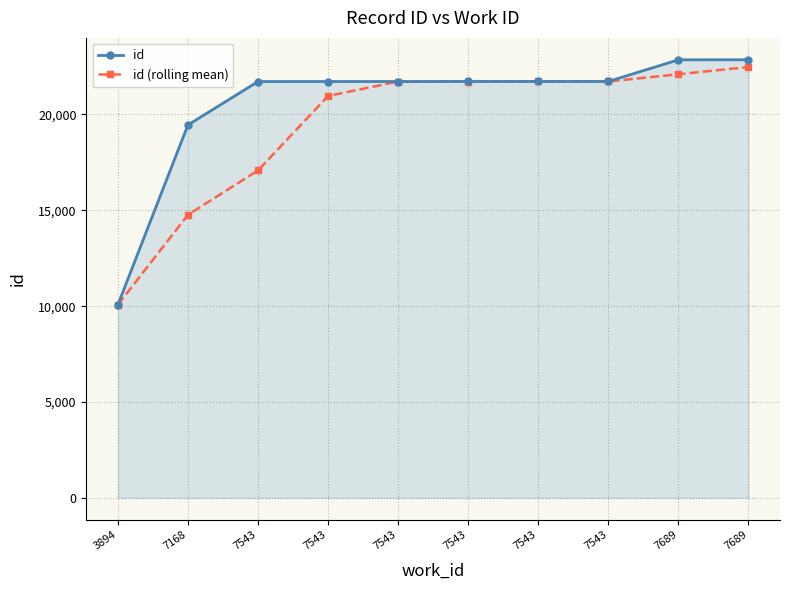

What is the spread (max minus min) of values at 7543?

4636.7